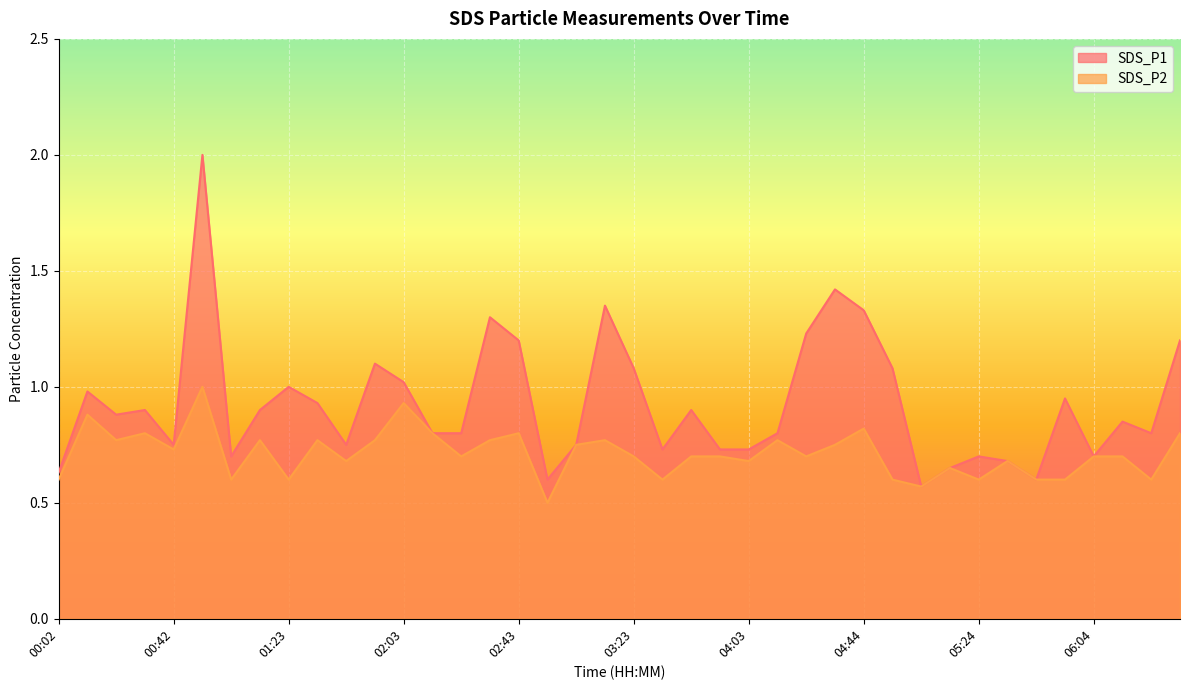

Reading right to left, extract all data points from this chart.

SDS_P1: 1.2	0.8	0.8	0.7	0.9	0.6	0.7	0.7	0.7	0.6	1.1	1.3	1.4	1.2	0.8	0.7	0.7	0.9	0.7	1.1	1.4	0.8	0.6	1.2	1.3	0.8	0.8	1.0	1.1	0.8	0.9	1.0	0.9	0.7	2.0	0.8	0.9	0.9	1.0	0.6
SDS_P2: 0.8	0.6	0.7	0.7	0.6	0.6	0.7	0.6	0.7	0.6	0.6	0.8	0.8	0.7	0.8	0.7	0.7	0.7	0.6	0.7	0.8	0.8	0.5	0.8	0.8	0.7	0.8	0.9	0.8	0.7	0.8	0.6	0.8	0.6	1.0	0.7	0.8	0.8	0.9	0.6